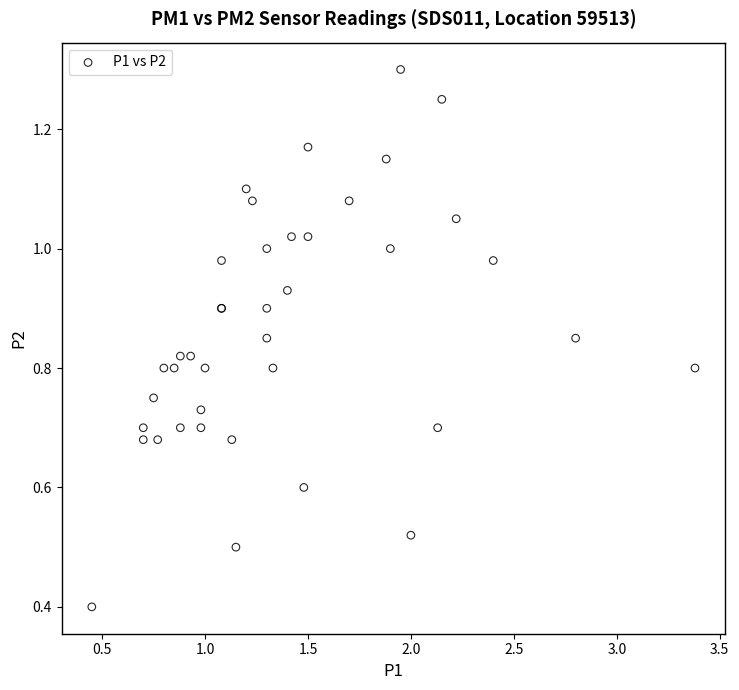

What Y value in the scatter plot is closest to 0?

0.4